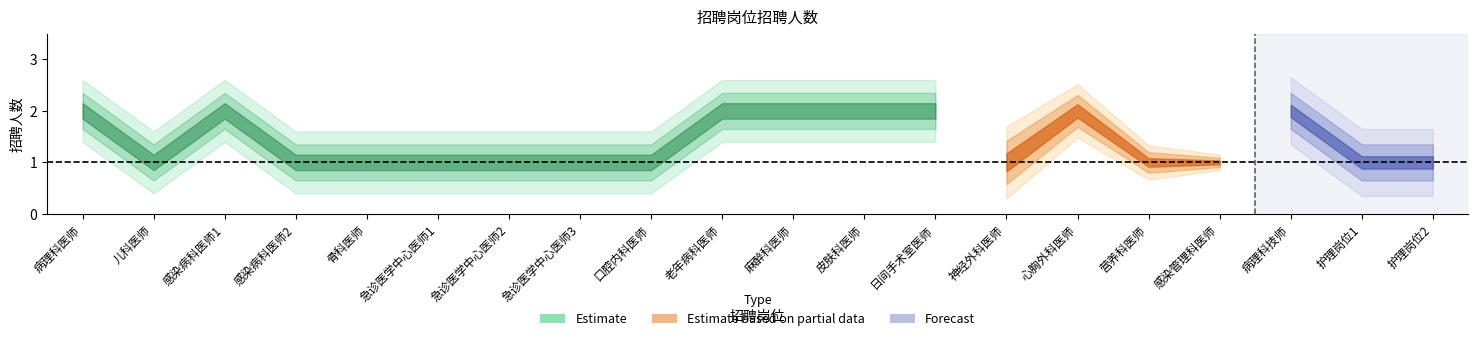

What is the label of the 19th point from the left?

护理岗位1